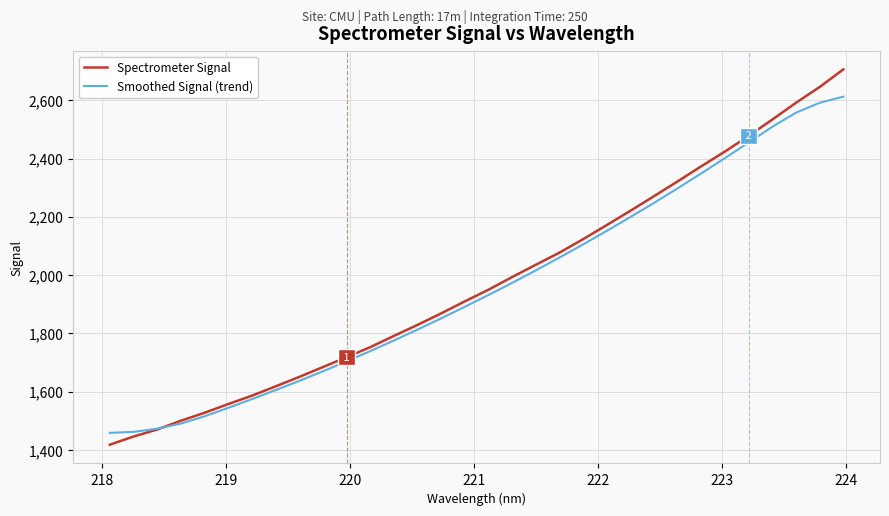

What is the minimum value for Smoothed Signal (trend)?

1458.3